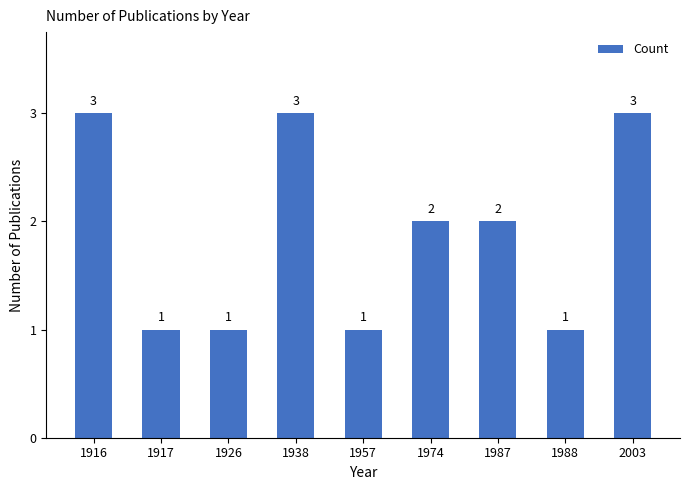

What is the maximum value shown in the chart?

3